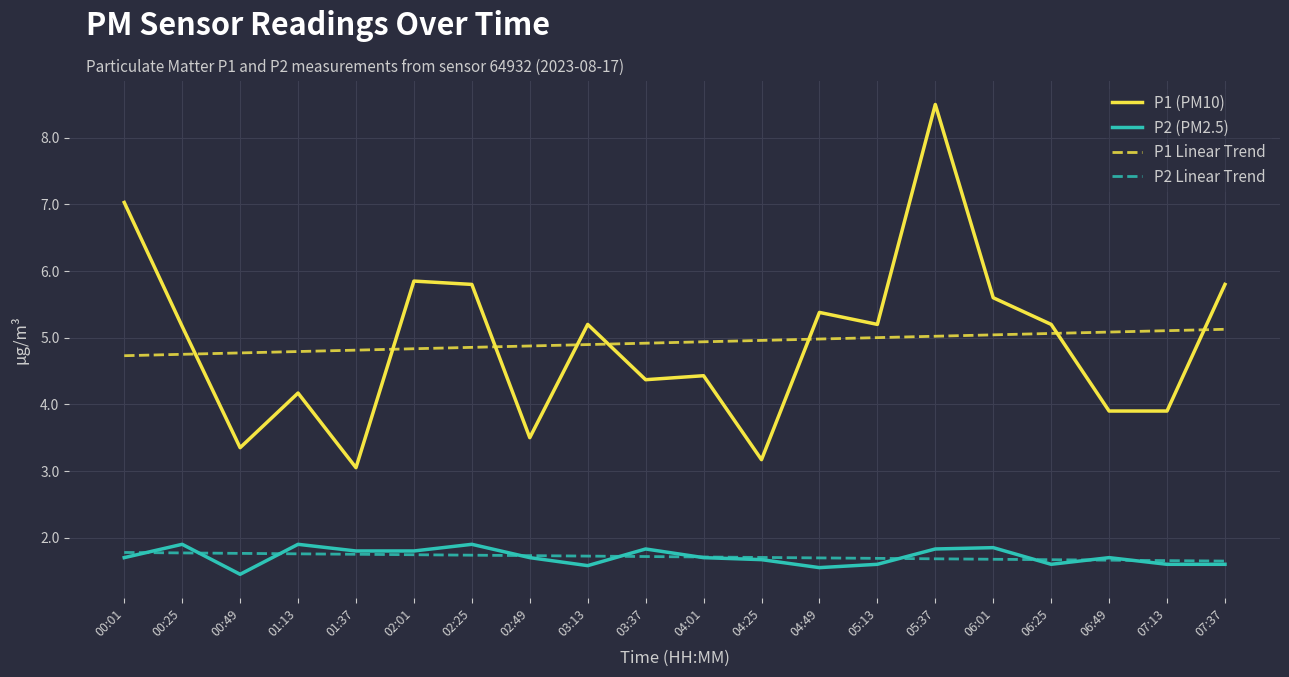

Which series changed the most between 02:01 and 02:49?

P1 (PM10)